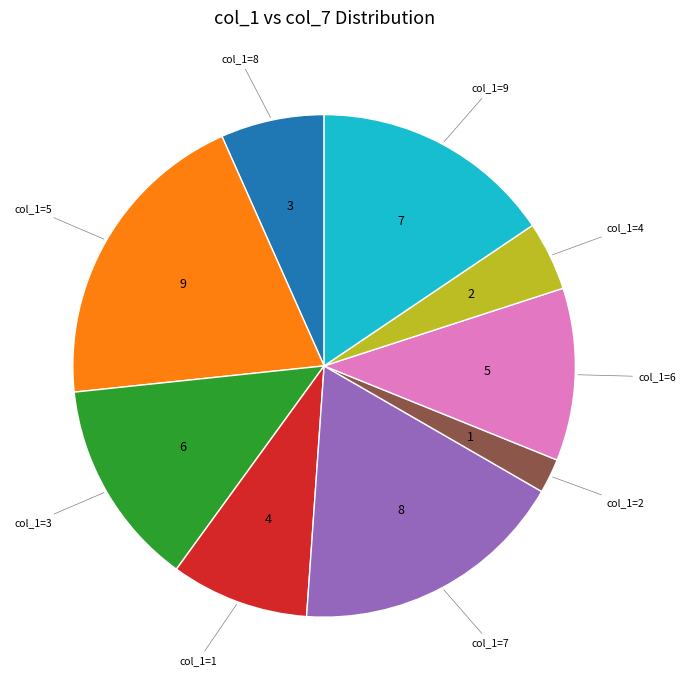

Does any single category account for the majority?

No